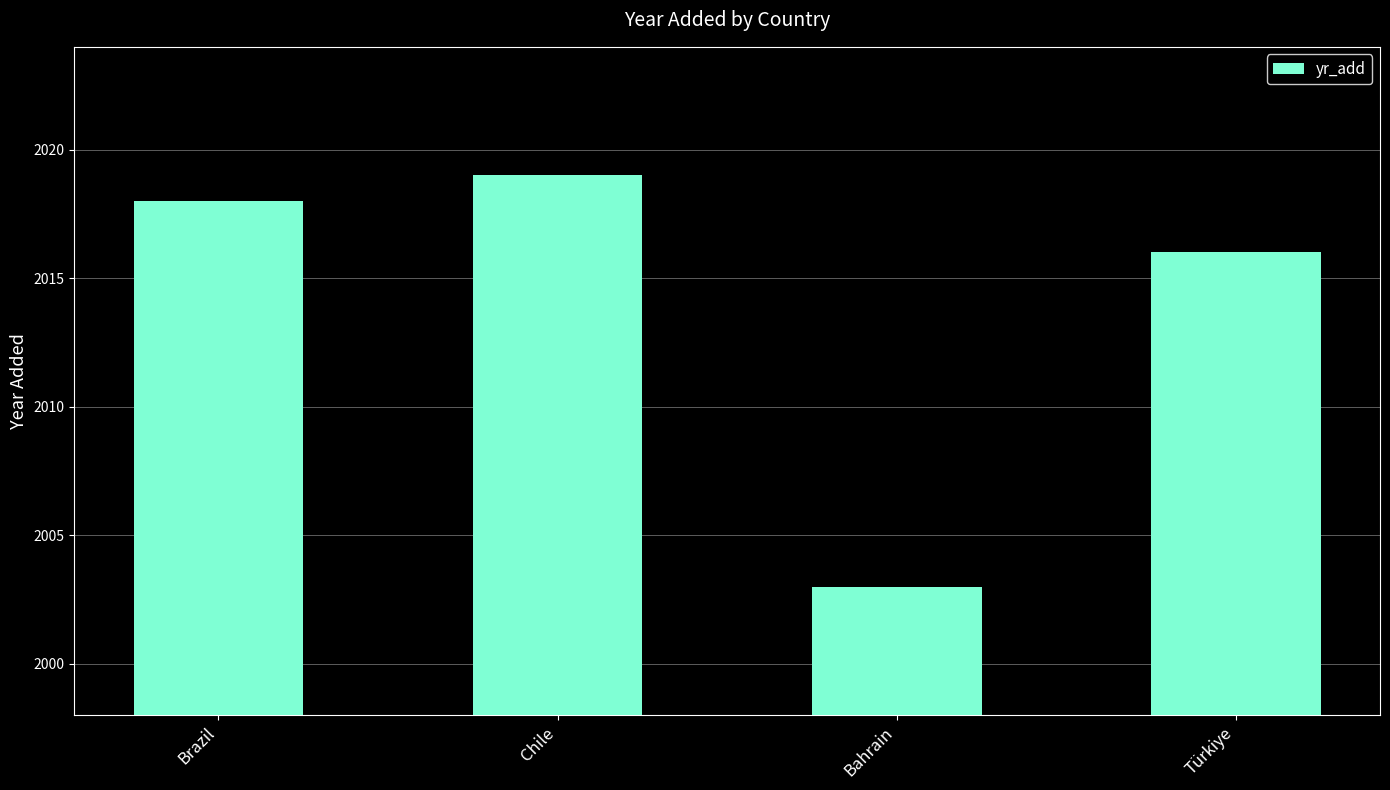

How many bars are there in total?

4